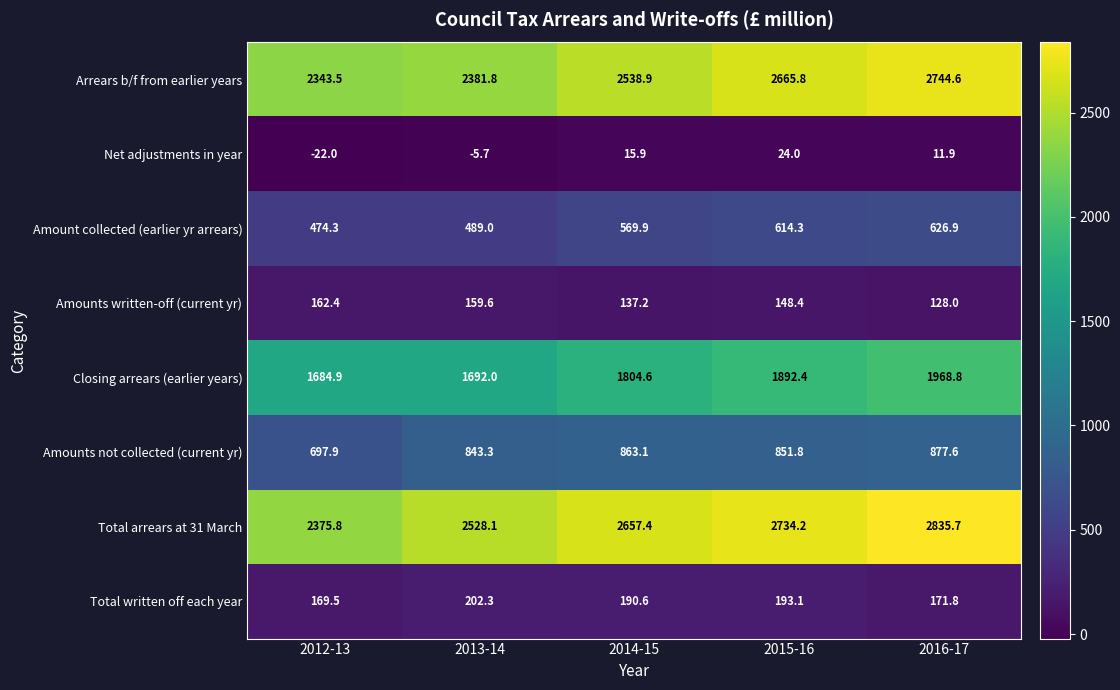

True or false: Amount collected (earlier yr arrears) has a value of 1064.3 at 2015-16.

False